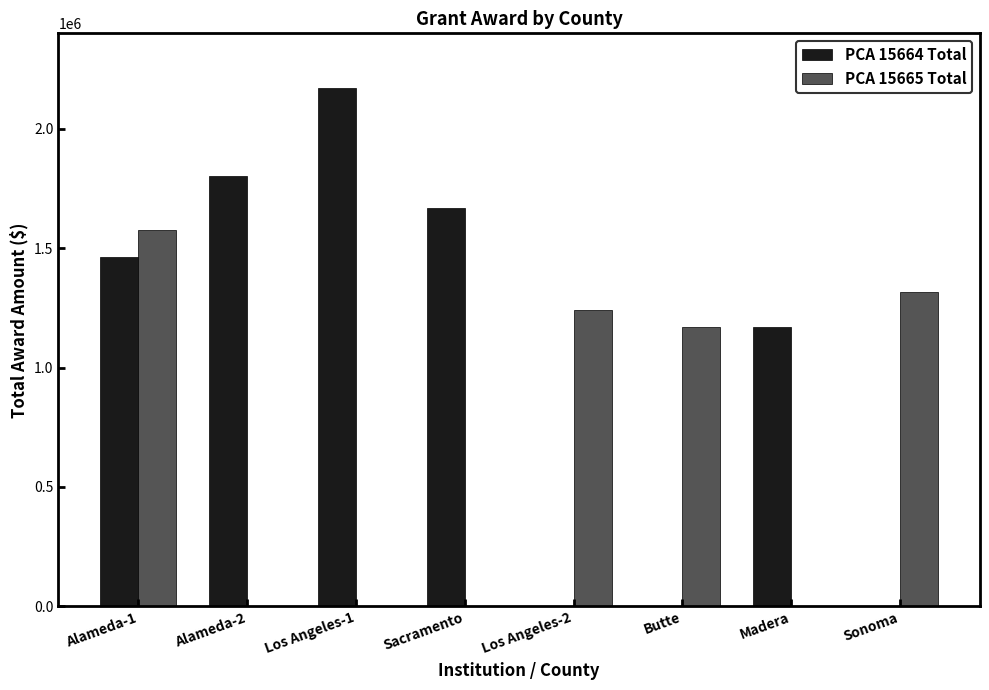

True or false: PCA 15665 Total has a value of 0.0 at Sacramento.

True